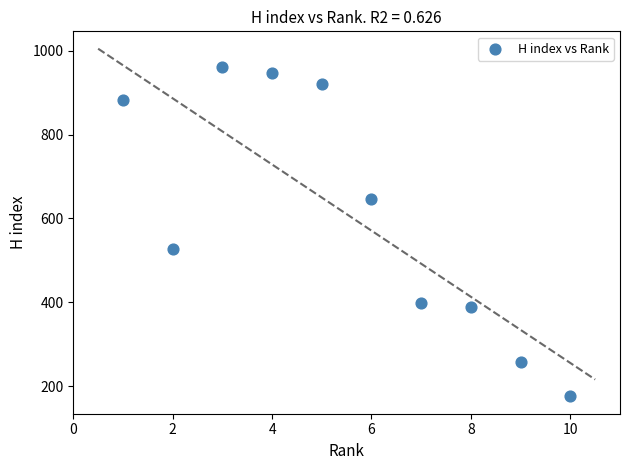

What Y value in the scatter plot is closest to 568?

527